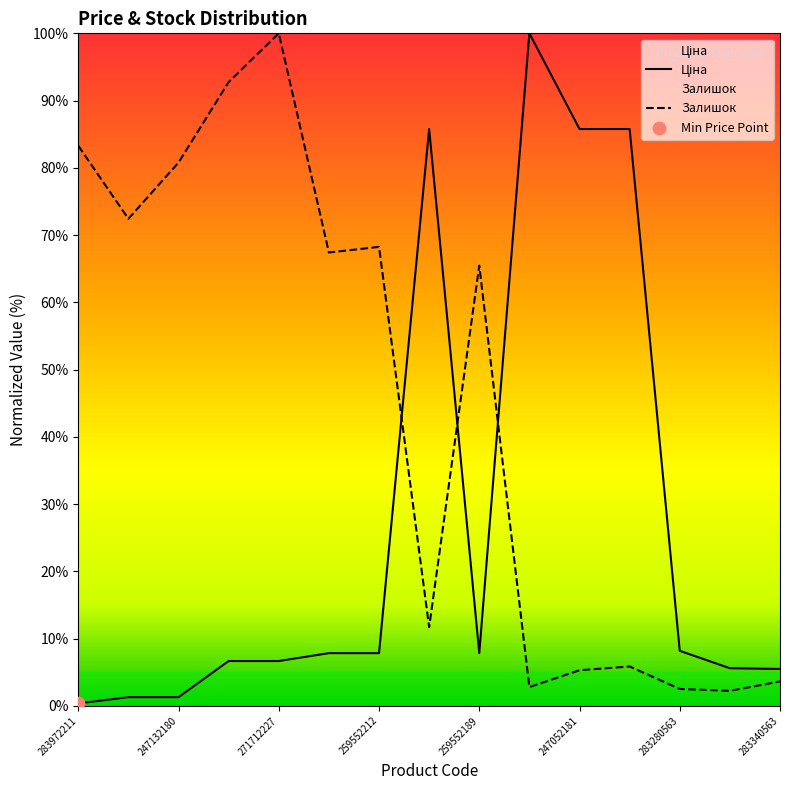

What are all the series names shown in the legend?

Ціна, Залишок